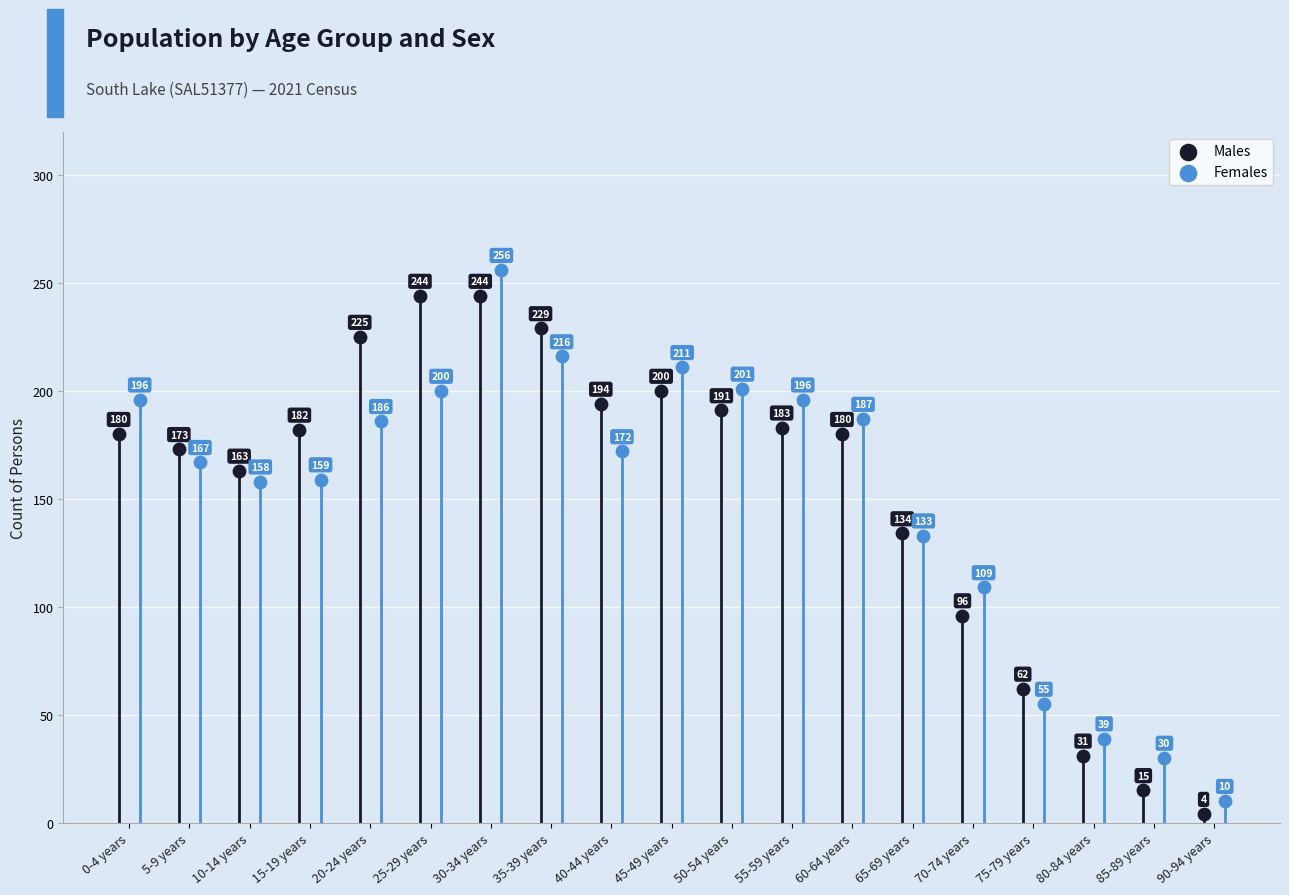

Which series reaches the maximum Y coordinate?

Females